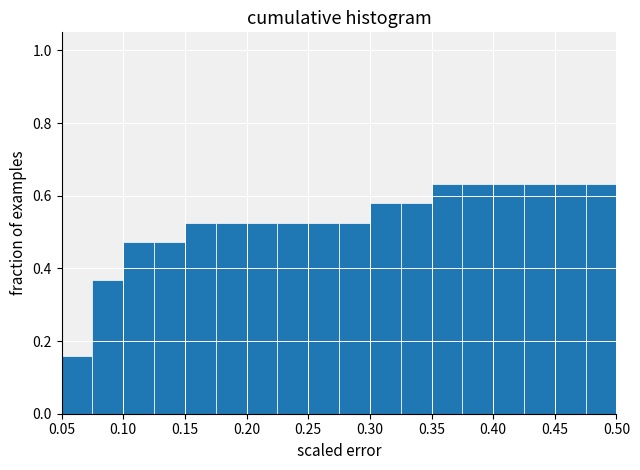

Reading left to right, list every bar in this chart as the range it spans on the x-axis followed by its height. The values are not printed on the chart, so give them approximately, as read against the axis.

0.050 to 0.075: 0.16
0.075 to 0.100: 0.36
0.100 to 0.125: 0.48
0.125 to 0.150: 0.48
0.150 to 0.175: 0.52
0.175 to 0.200: 0.52
0.200 to 0.225: 0.52
0.225 to 0.250: 0.52
0.250 to 0.275: 0.52
0.275 to 0.300: 0.52
0.300 to 0.325: 0.58
0.325 to 0.350: 0.58
0.350 to 0.375: 0.64
0.375 to 0.400: 0.64
0.400 to 0.425: 0.64
0.425 to 0.450: 0.64
0.450 to 0.475: 0.64
0.475 to 0.500: 0.64